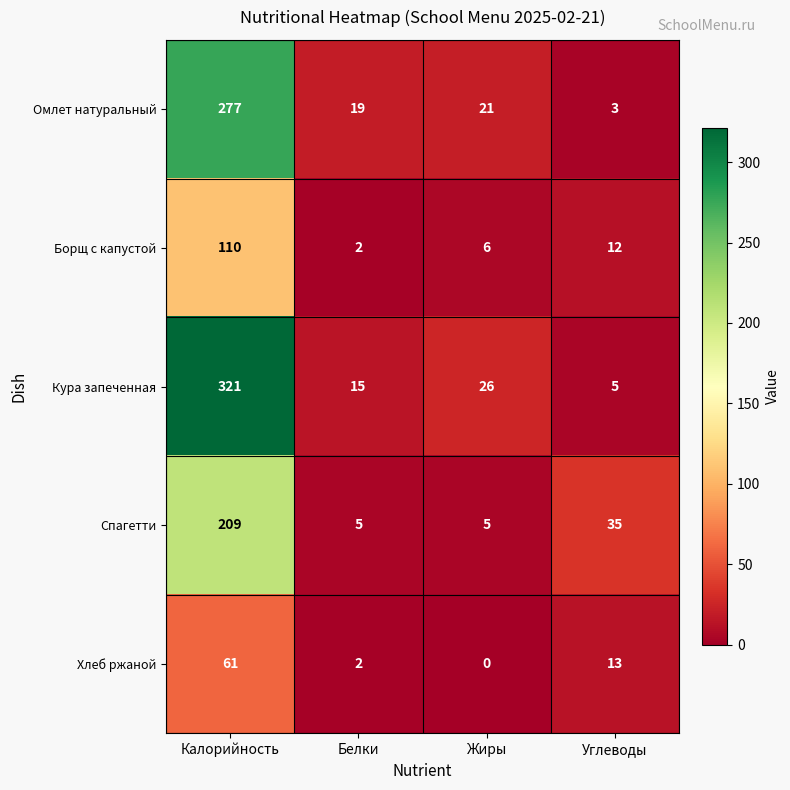

How many data points in Спагетти are less than 35?

2